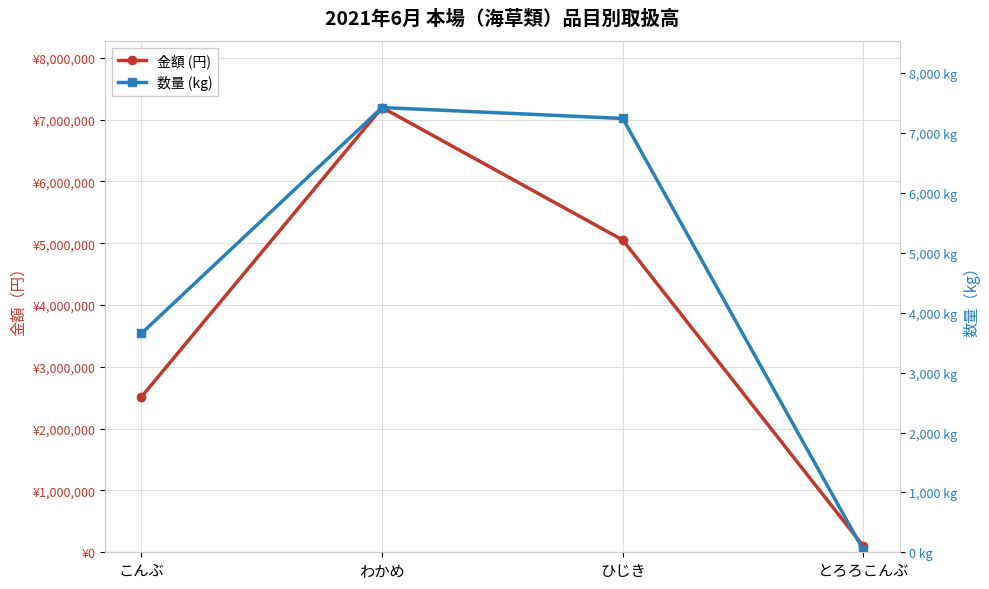

Which series has the largest total across all categories?

金額 (円)